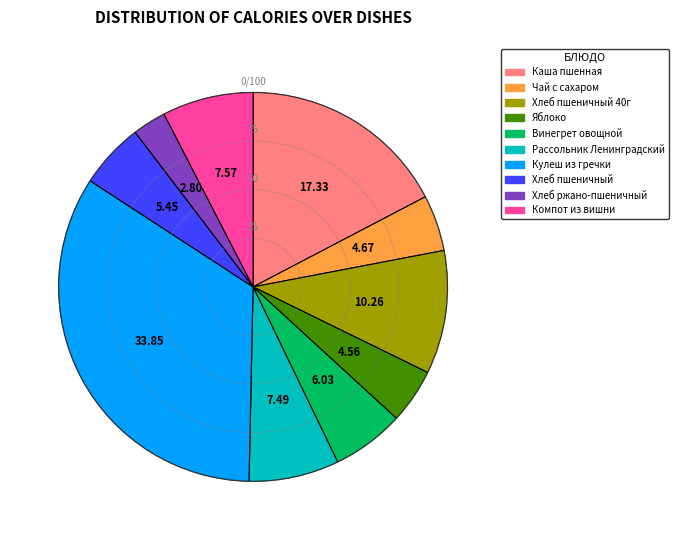

Does any single category account for the majority?

No